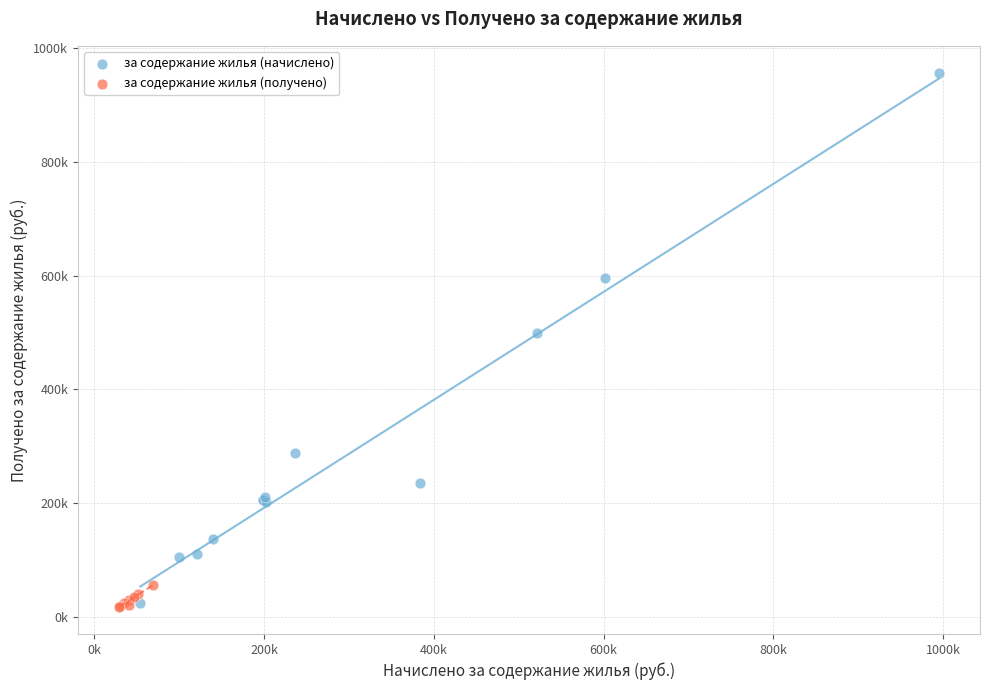

Which series has the widest spread of Y values?

за содержание жилья (начислено)